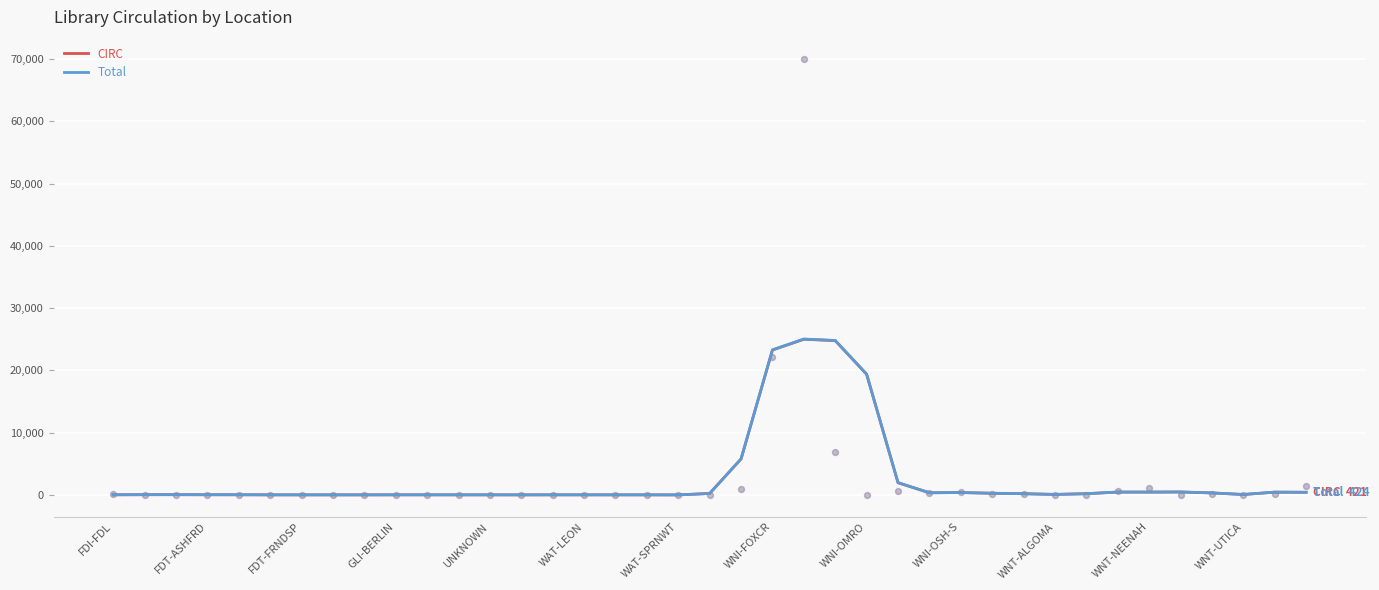

Is the value of Total at UNKNOWN greater than the value of CIRC at 33?

No